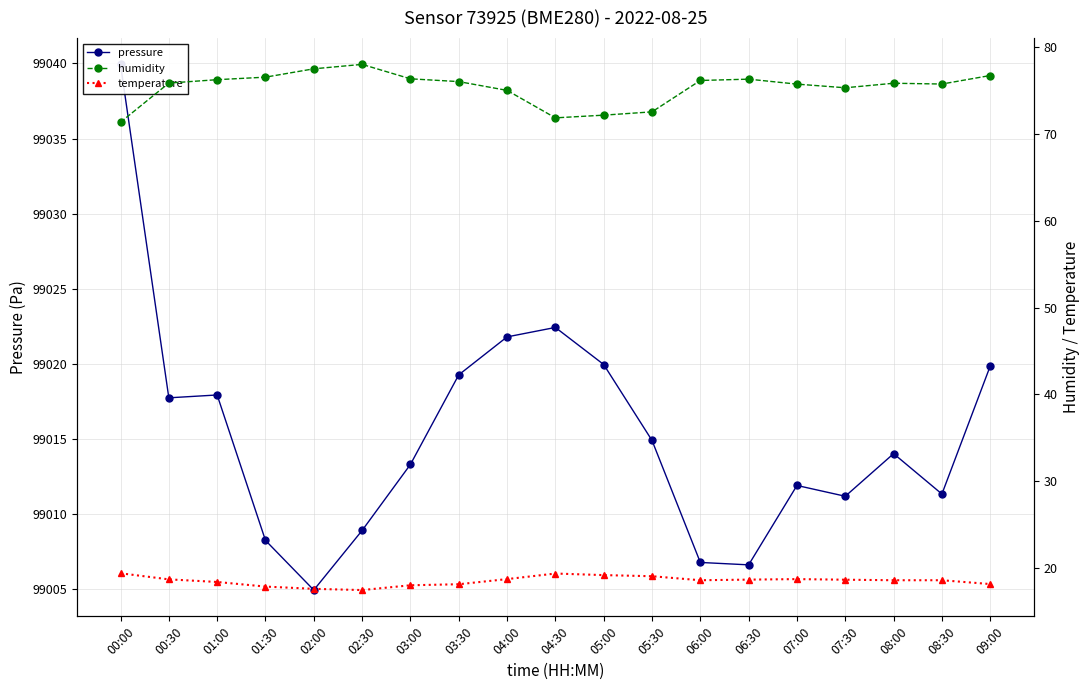

List the series in order of their peak value, highest first.

pressure, humidity, temperature